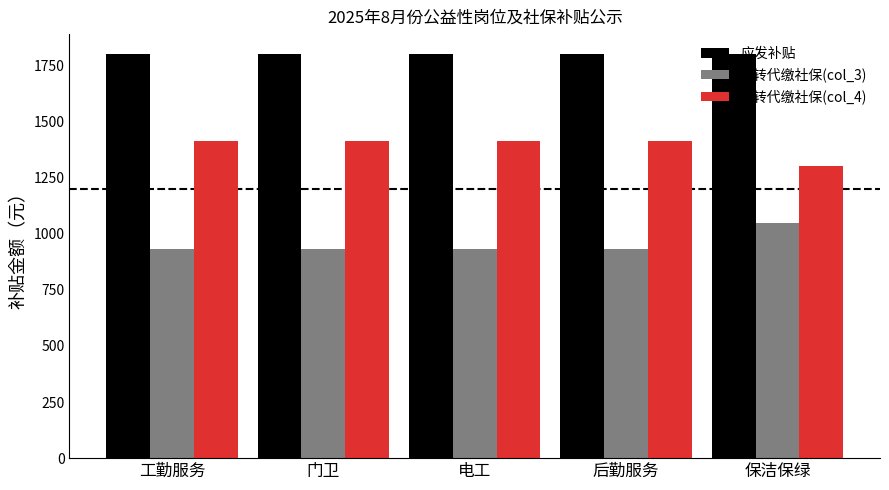

What is the spread (max minus min) of values at 电工?

866.3